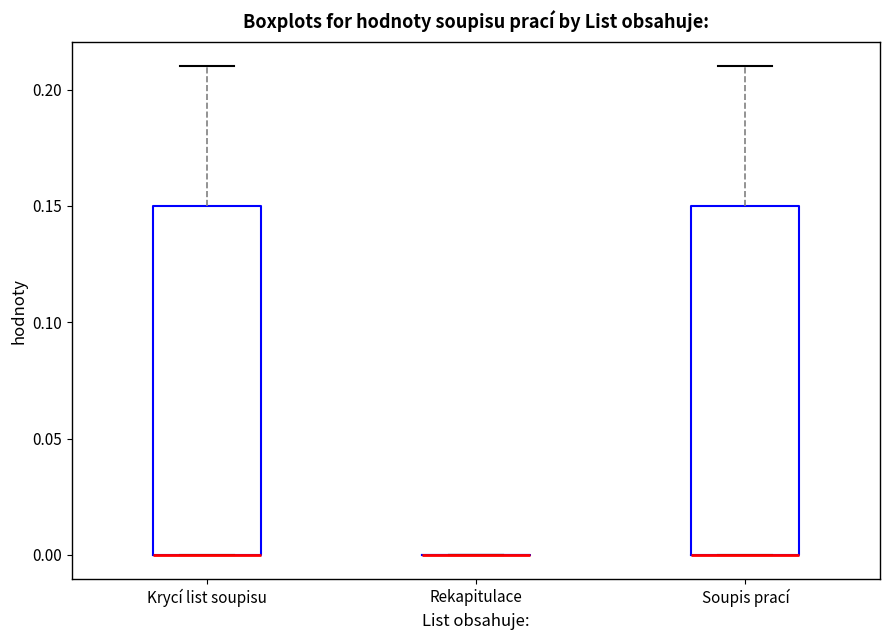

Reading left to right, read every box against the y-axis: the position of its median line, the range the box covers, and the ends of its whiskers. The values are not printed on the chart, so give them approximately, as read against the axis.

Krycí list soupisu: median 0.00 (drawn on the box's lower edge), box 0.00 to 0.15, whiskers 0.00 to 0.21
Rekapitulace: box collapsed to a line at 0.00, whiskers 0.00 to 0.00
Soupis prací: median 0.00 (drawn on the box's lower edge), box 0.00 to 0.15, whiskers 0.00 to 0.21